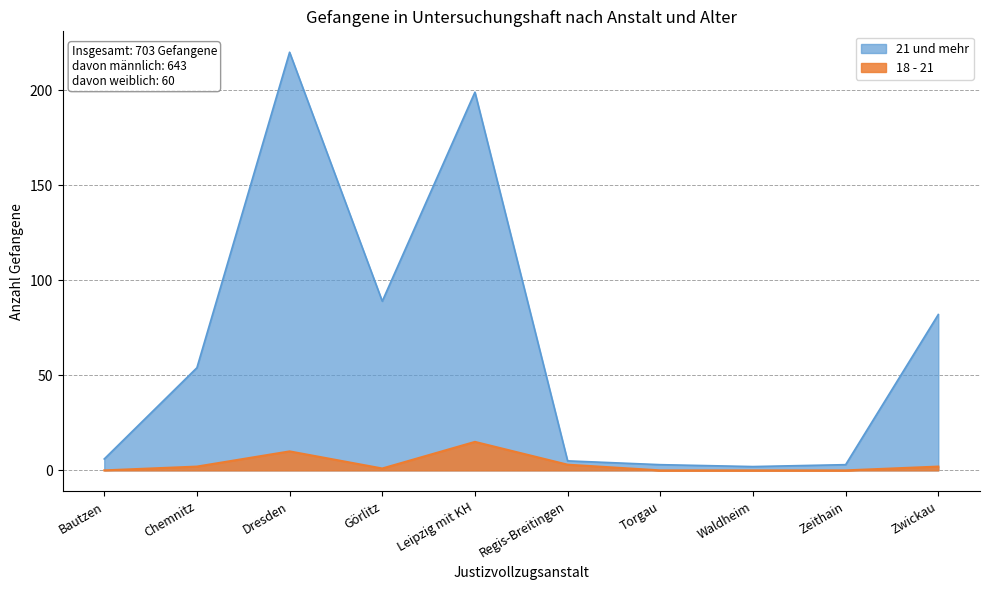

What is the label of the 2nd point from the left?

Chemnitz